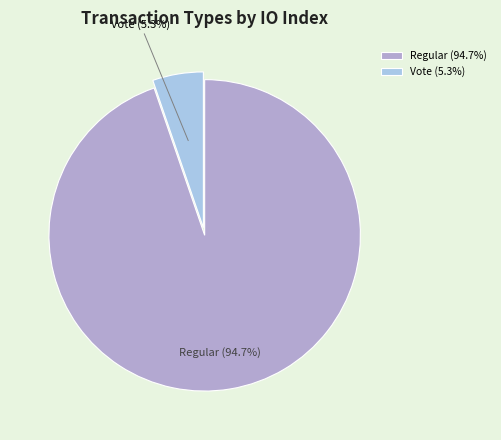

Which has a higher value, Vote (5.3%) or Regular (94.7%)?

Regular (94.7%)